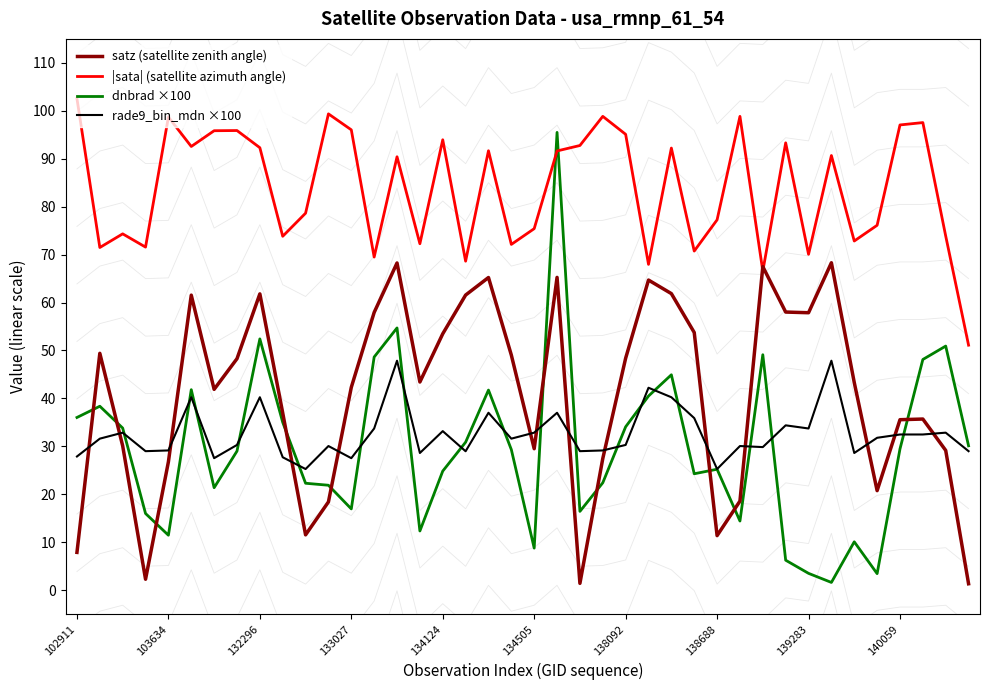

The |sata| (satellite azimuth angle) series shows 76.1 at 35. True or false?

True